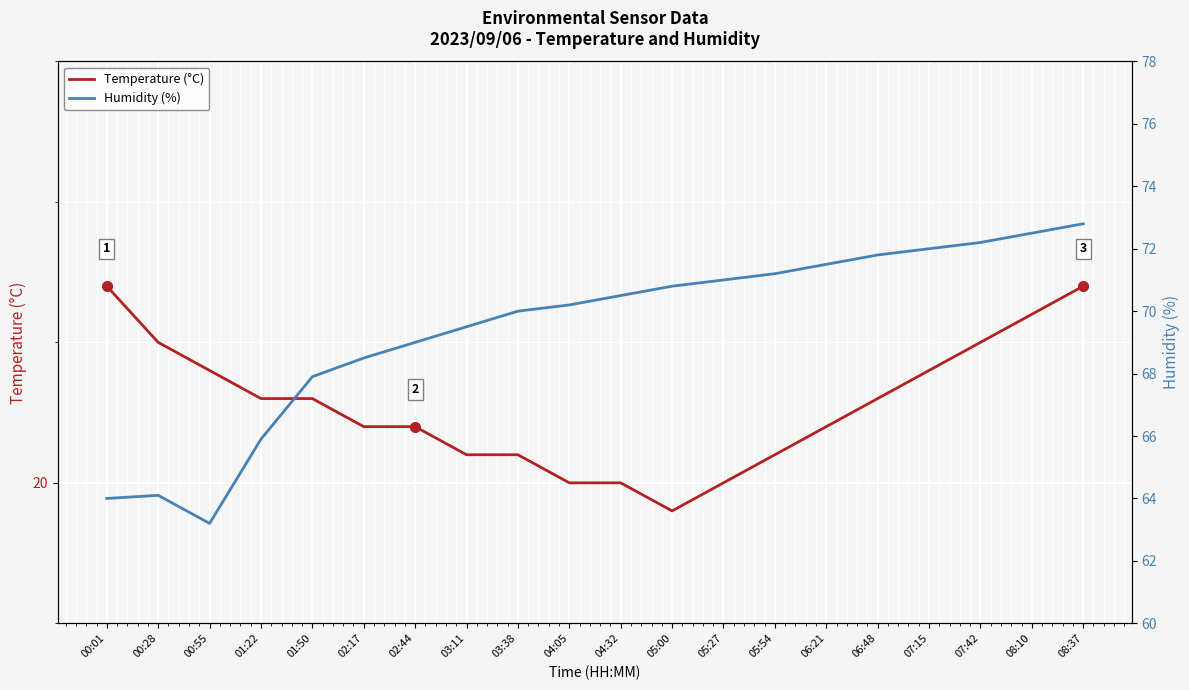

The value of Humidity (%) at 00:55 is 24.5. True or false?

False